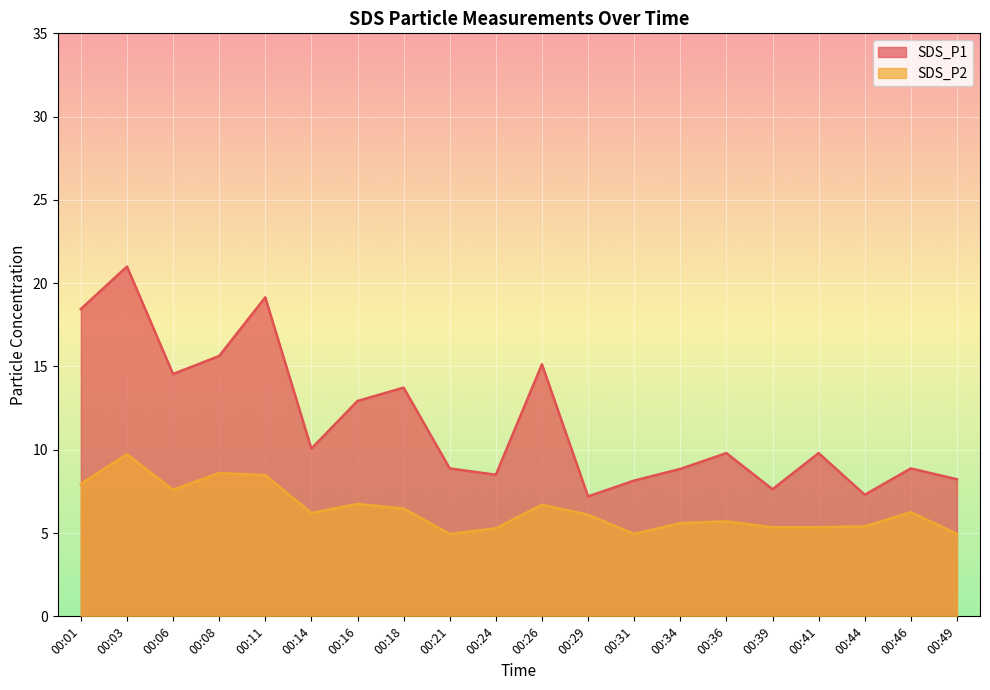

Rank the series by their average value, from lowest to highest.

SDS_P2, SDS_P1